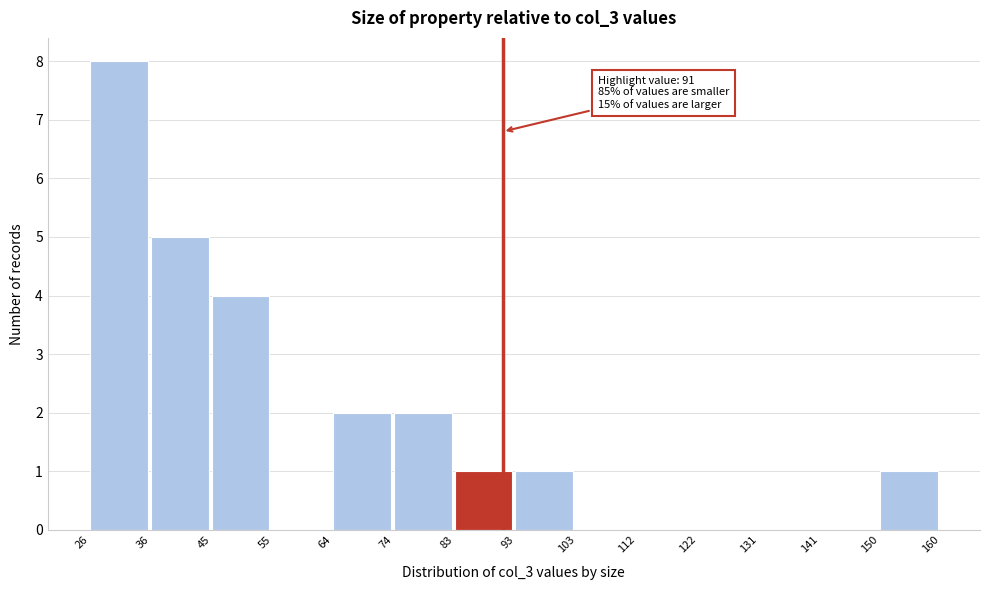

Over which range of the x-axis is the bar tallest?

26 to 36